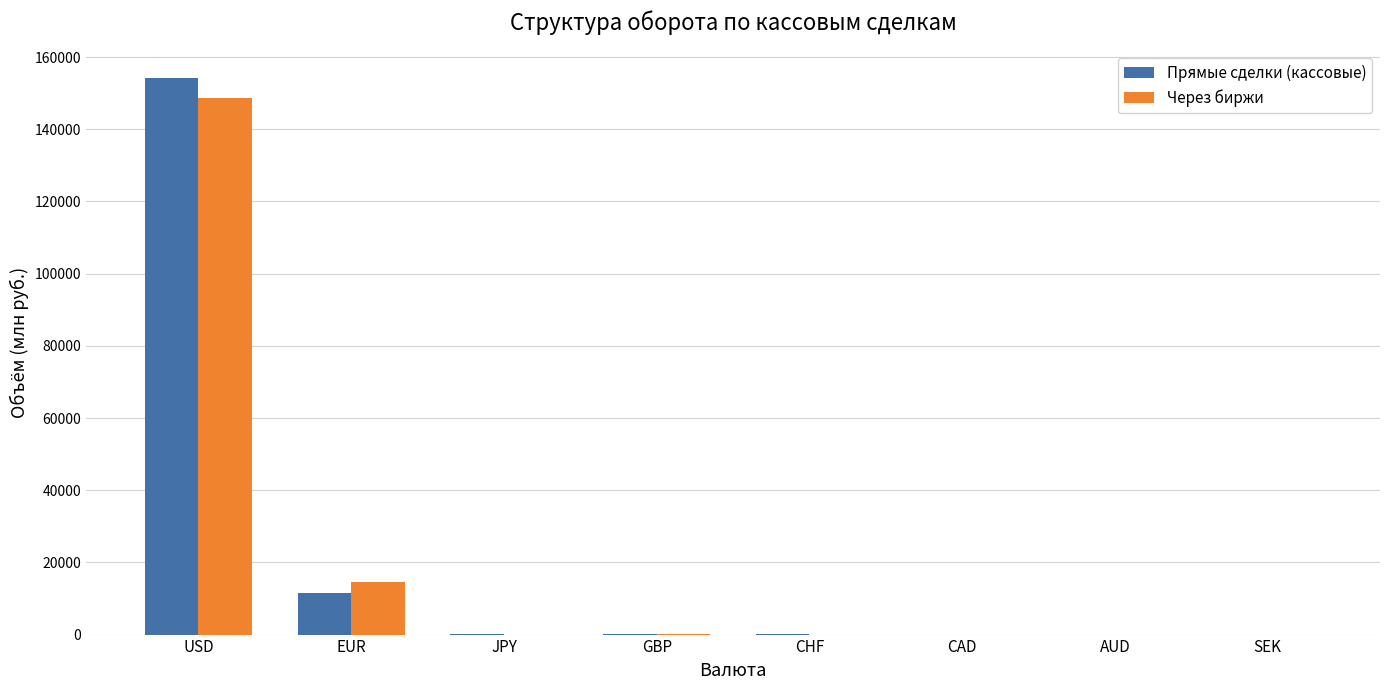

How many groups of bars are there?

8